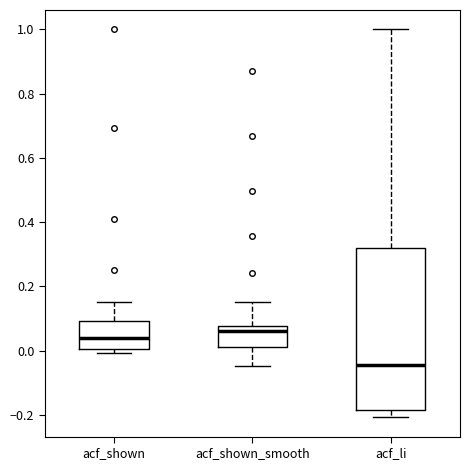

Comparing the boxes themselves (not the whiskers), which one is the tallest?

acf_li